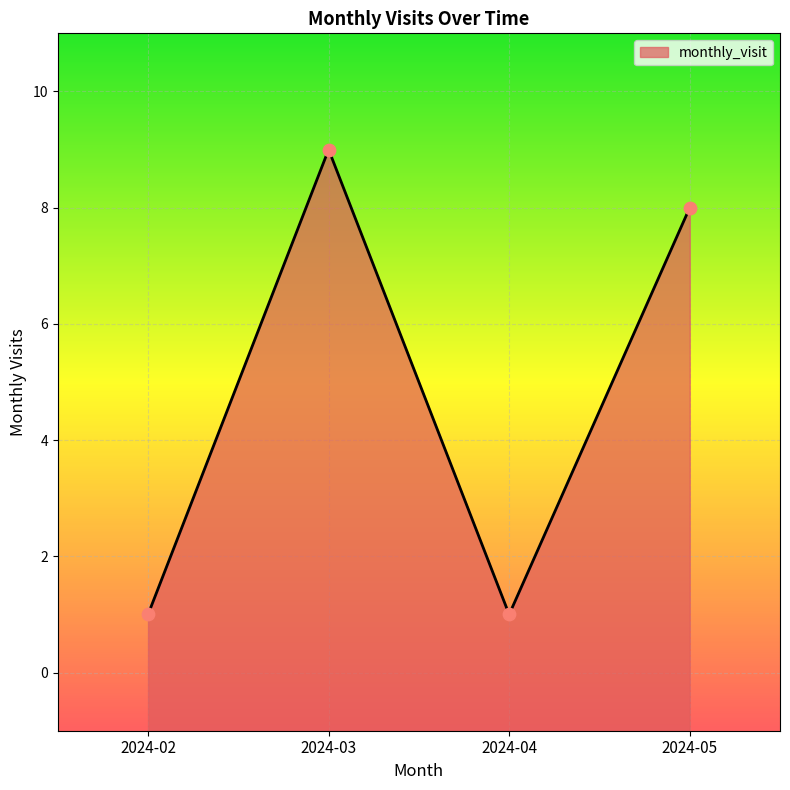

Between 2024-05 and 2024-02, which is larger?

2024-05